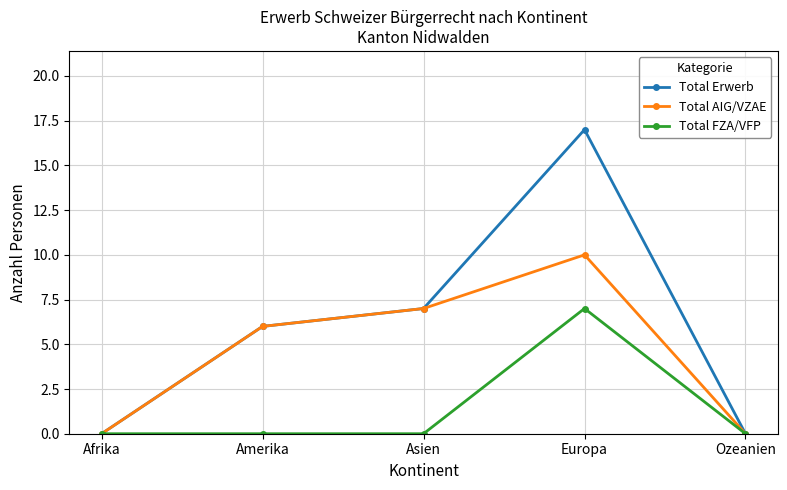

List the series in order of their peak value, lowest first.

Total FZA/VFP, Total AIG/VZAE, Total Erwerb